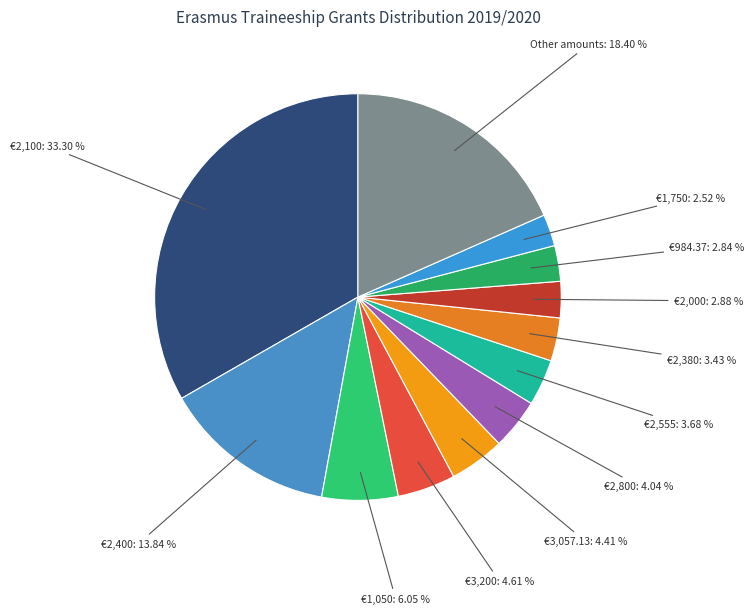

What is the ratio of the value at €3,057.13 to the value at €2,555?

1.2